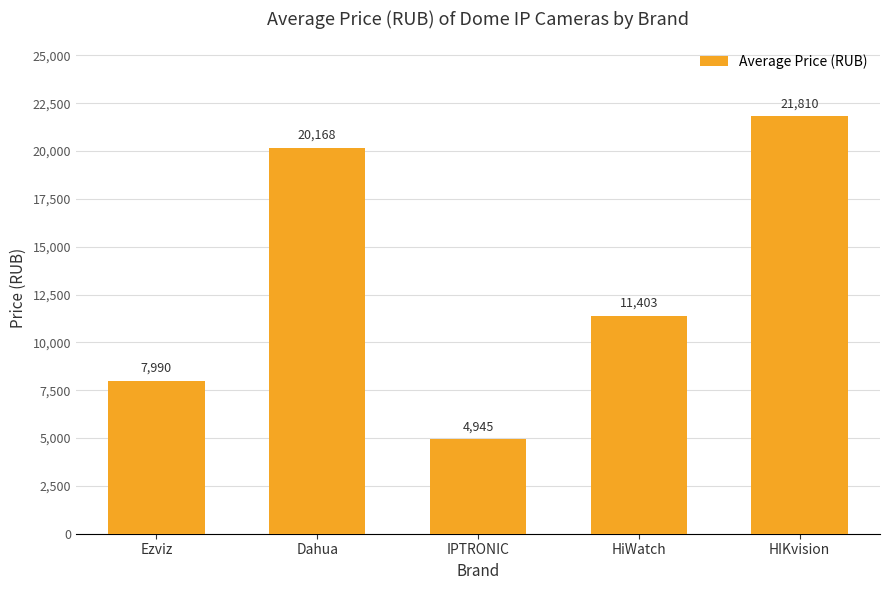

What is the maximum value shown in the chart?

21810